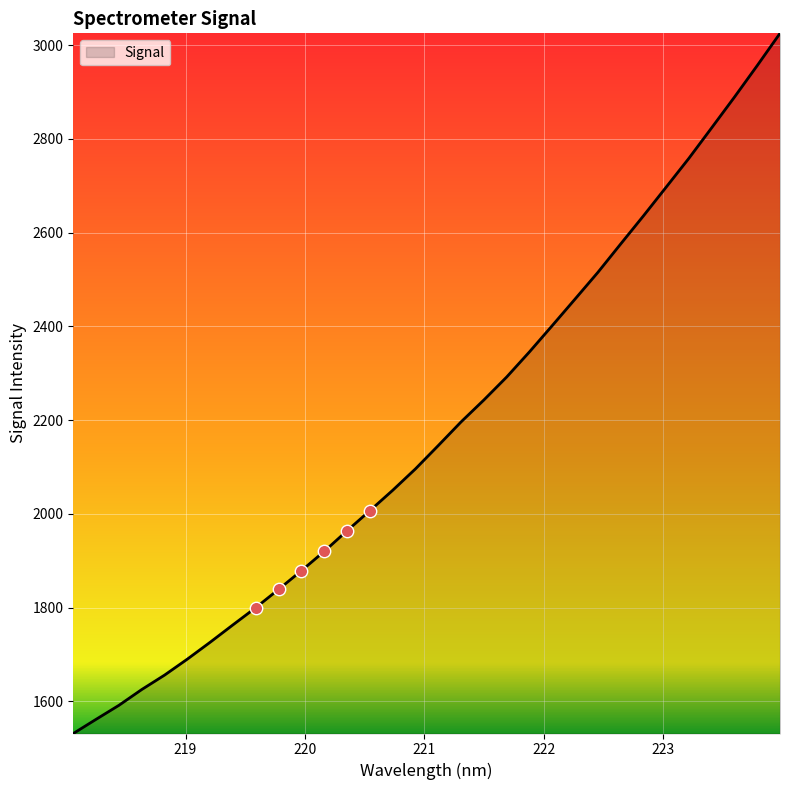

What is the minimum value shown in the chart?

1531.4